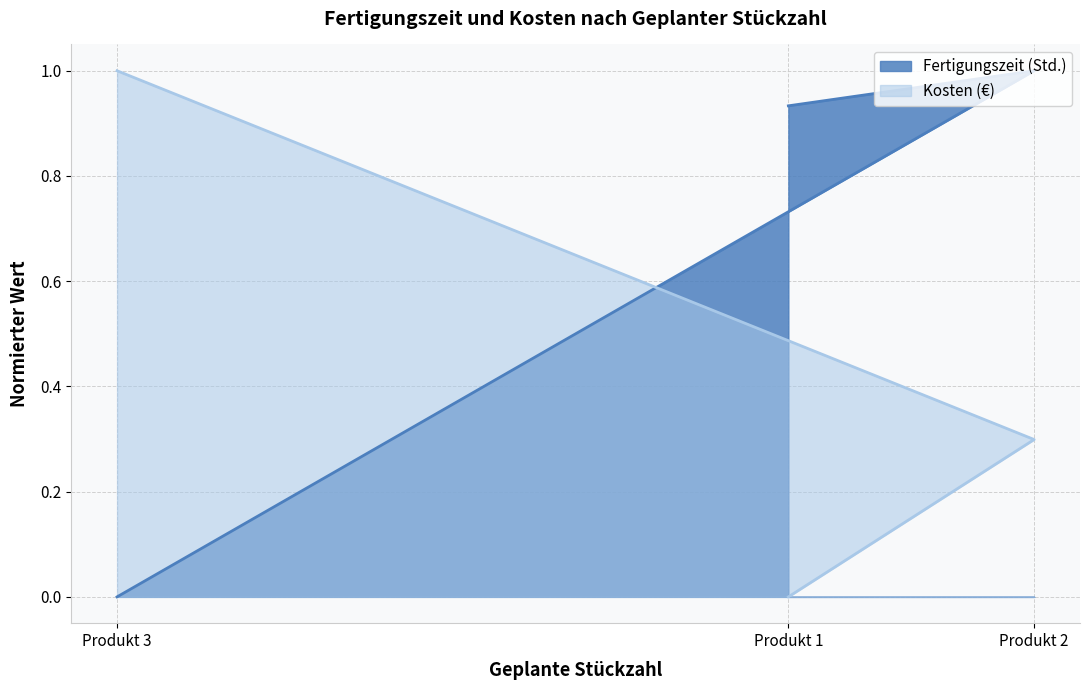

Rank the series by their average value, from highest to lowest.

Fertigungszeit (Std.), Kosten (€)